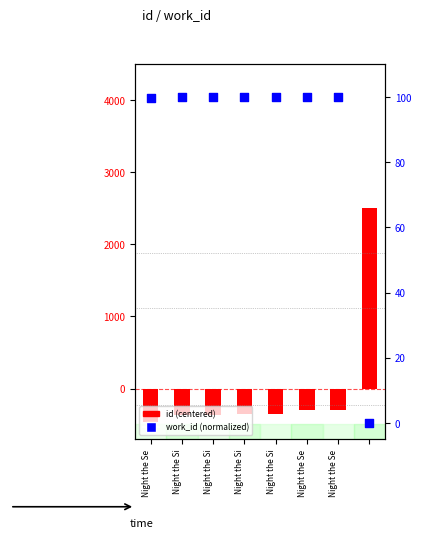

Approximately how many times larger is the value at Night the Se compared to Night the Si?

1.0